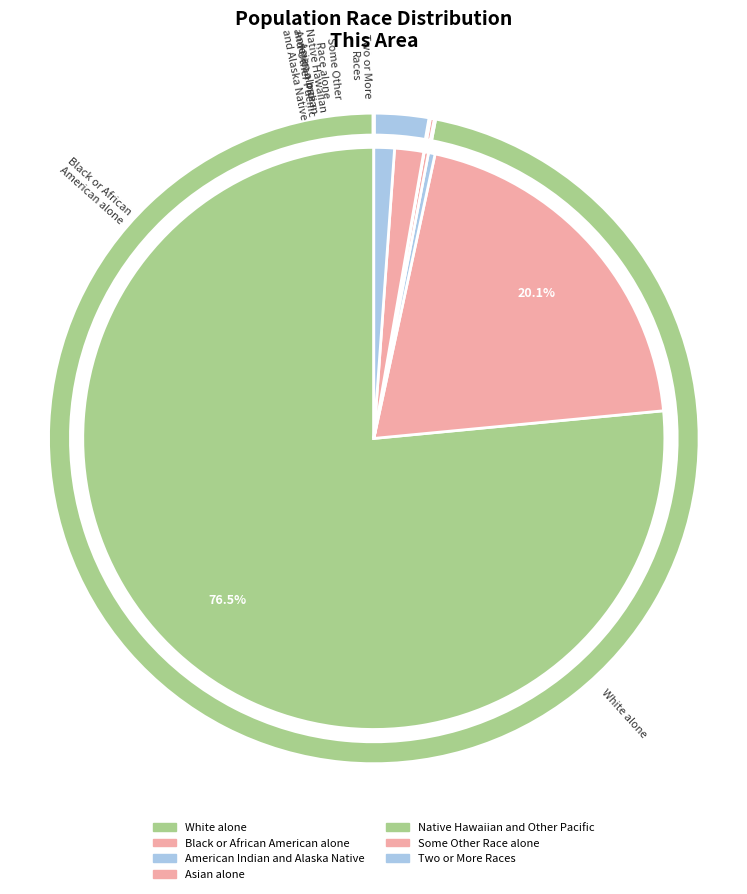

Between American Indian
and Alaska Native and Some Other
Race alone, which is larger?

Some Other
Race alone